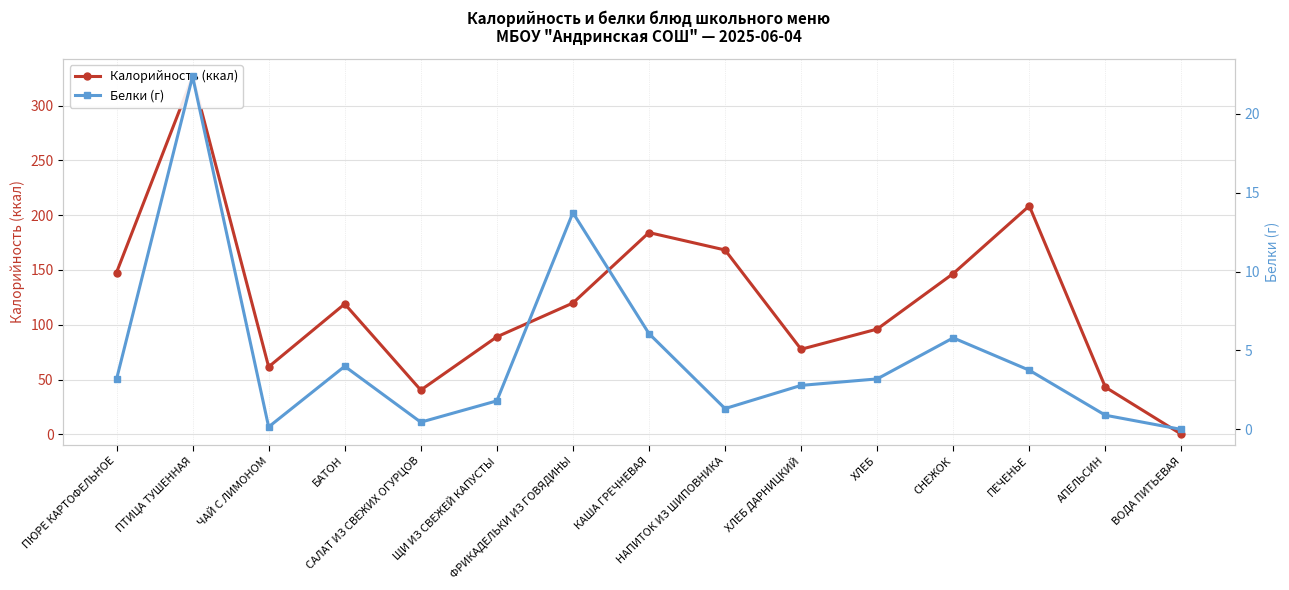

Is it true that Калорийность (ккал) equals 43.0 at АПЕЛЬСИН?

True